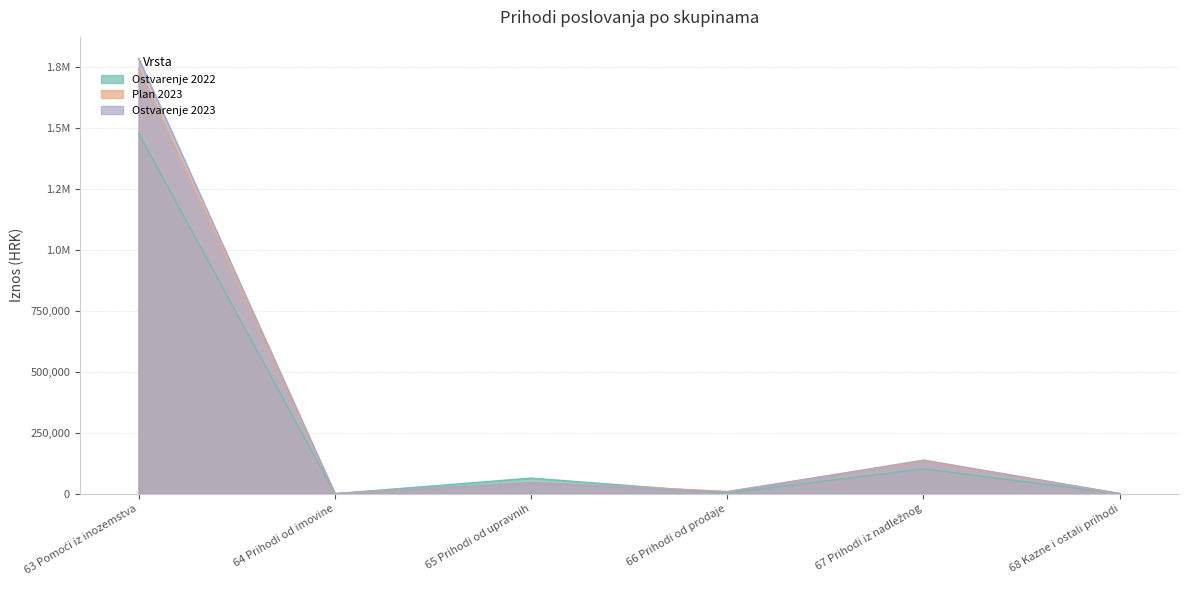

At 65 Prihodi od upravnih, list the series in order from largest to smallest.

Ostvarenje 2022, Plan 2023, Ostvarenje 2023